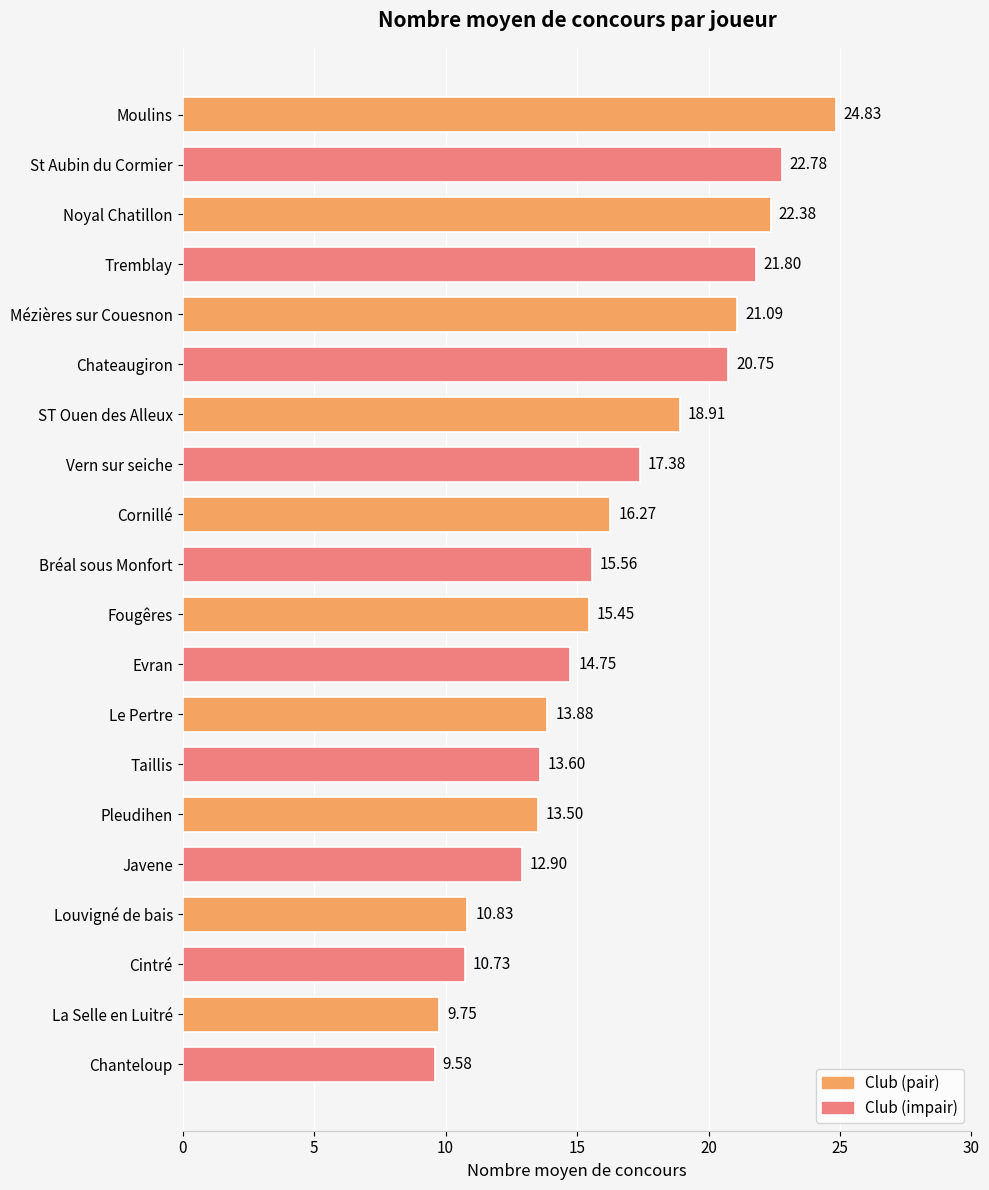

What is the sum of all values?

326.7